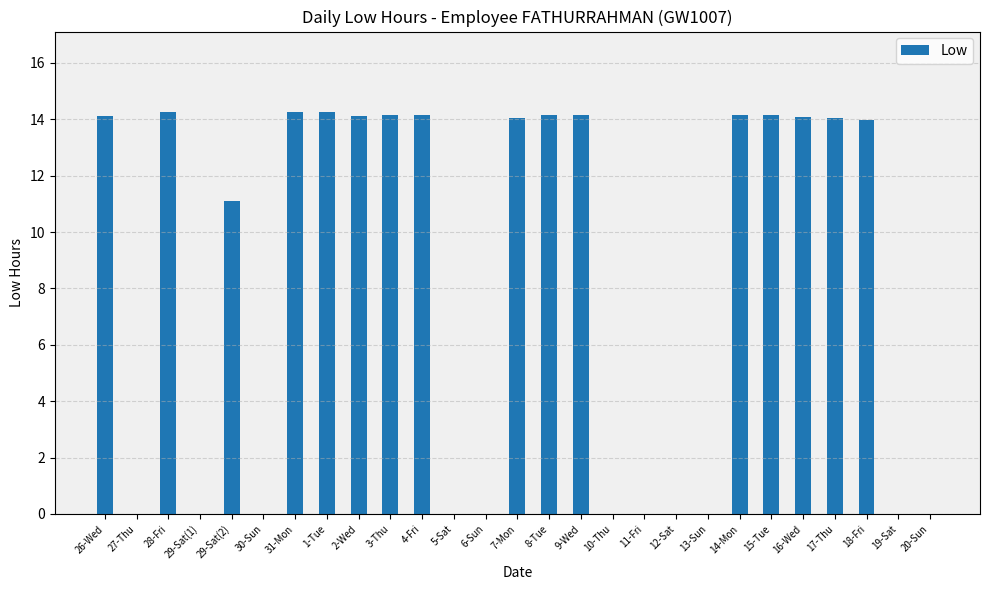

What is the maximum value shown in the chart?

14.3